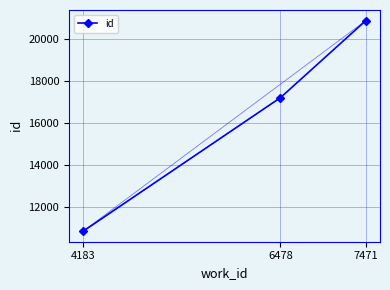

Is it true that the value at 7471 is 20904?

True